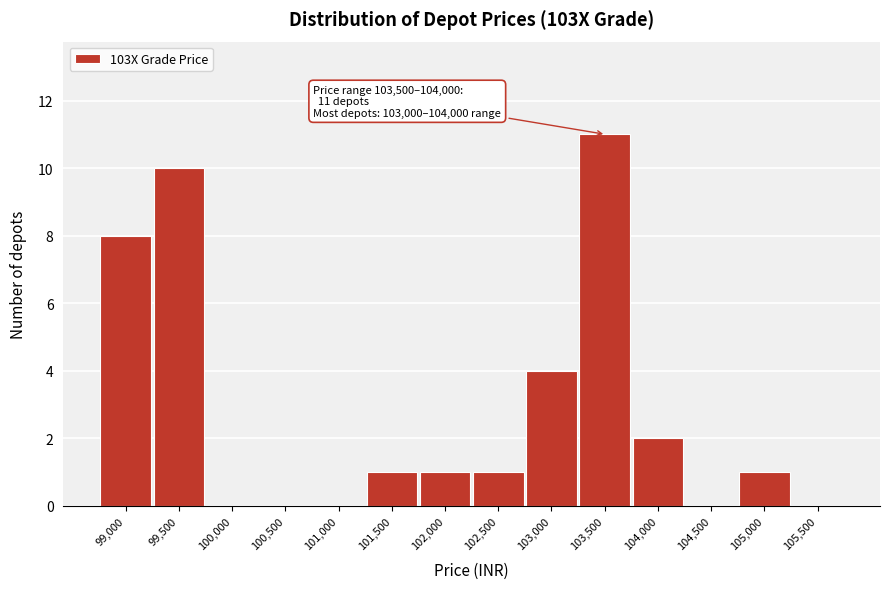

Reading left to right, list all the values displayed in this chart.

99,000=8	99,500=10	100,000=0	100,500=0	101,000=0	101,500=1	102,000=1	102,500=1	103,000=4	103,500=11	104,000=2	104,500=0	105,000=1	105,500=0